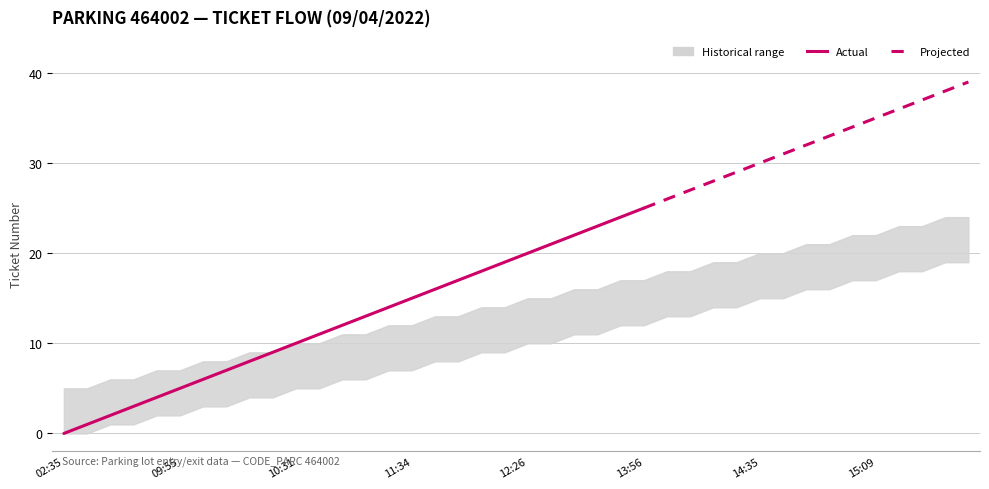

True or false: range_low and range_high intersect in this chart.

False